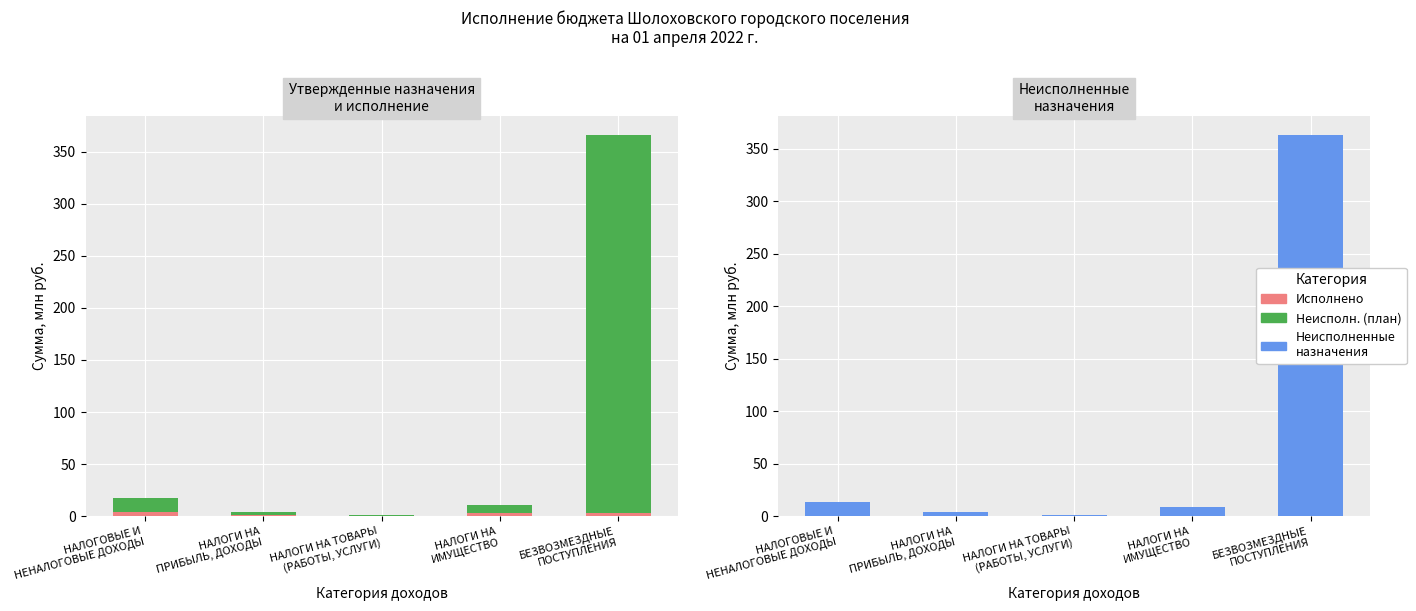

At how many categories does at least one series exceed 149?

1